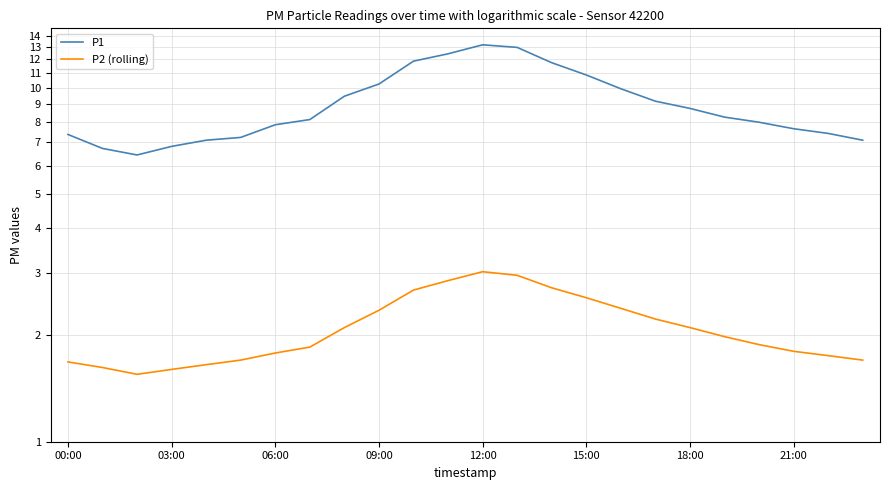

What is the total value across all series at 11?

15.3